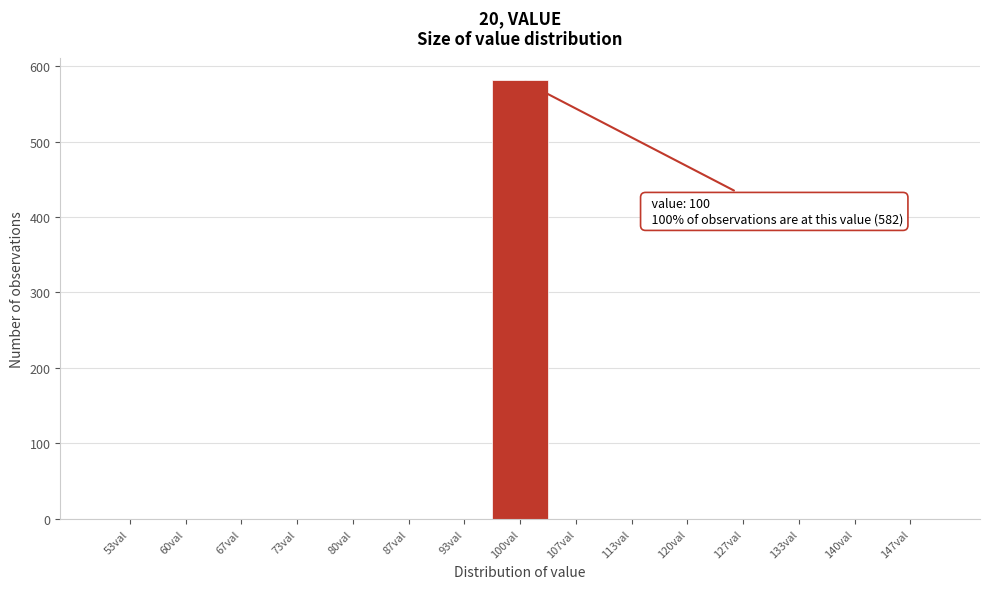

Over which range of the x-axis is the bar tallest?

97 to 103